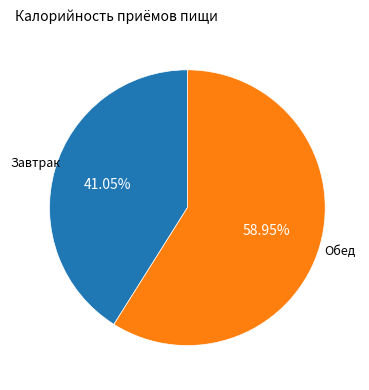

Count the number of slices in the pie.

2